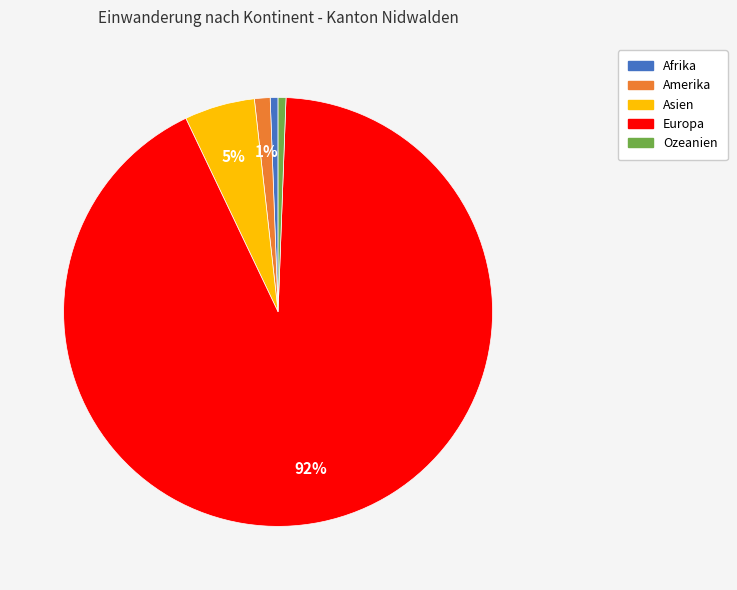

The Amerika slice represents 1% of the pie. True or false?

True